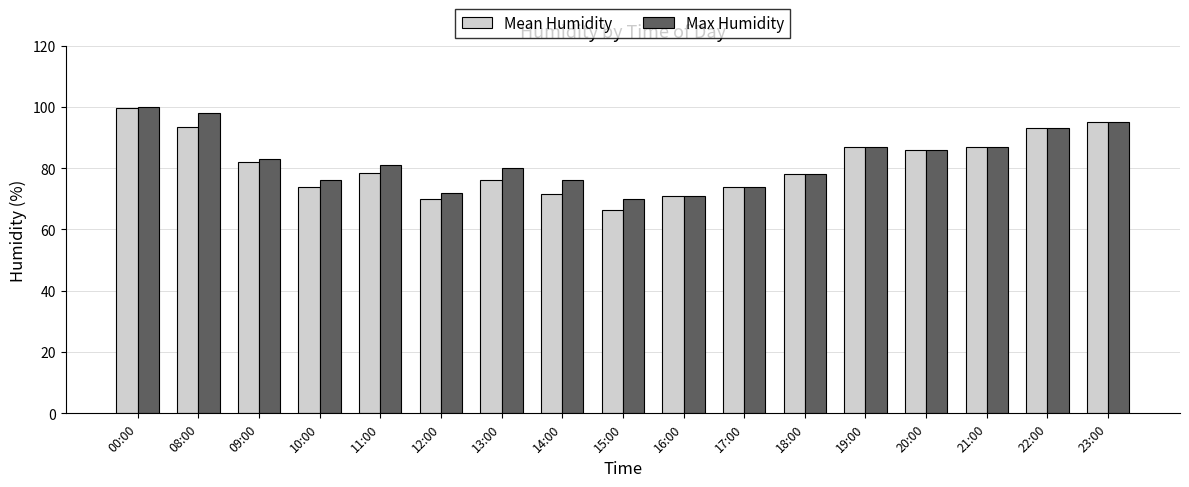

The Mean Humidity series shows 71.5 at 14:00. True or false?

True